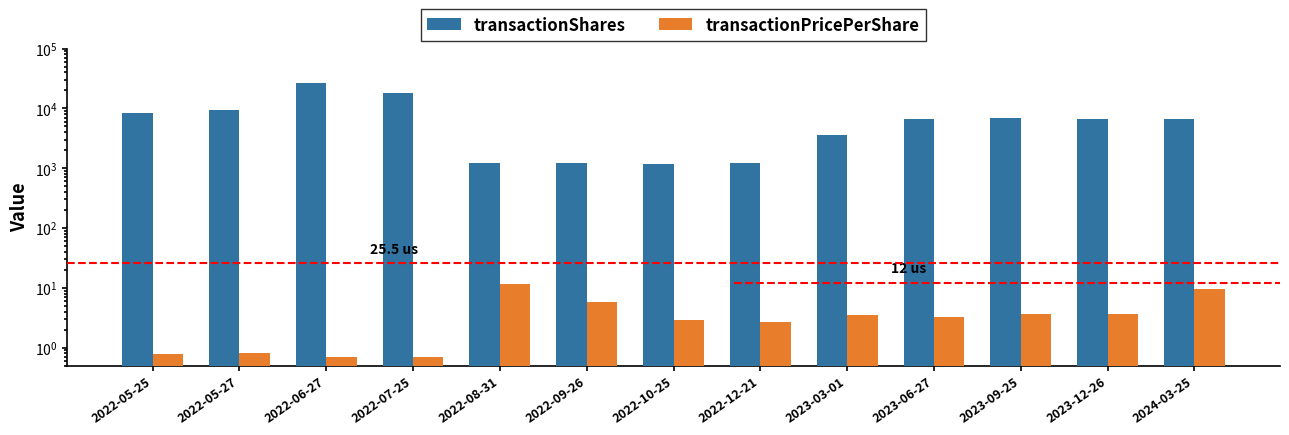

What is the value of the transactionShares bar at the 11th from the left?

6918.0